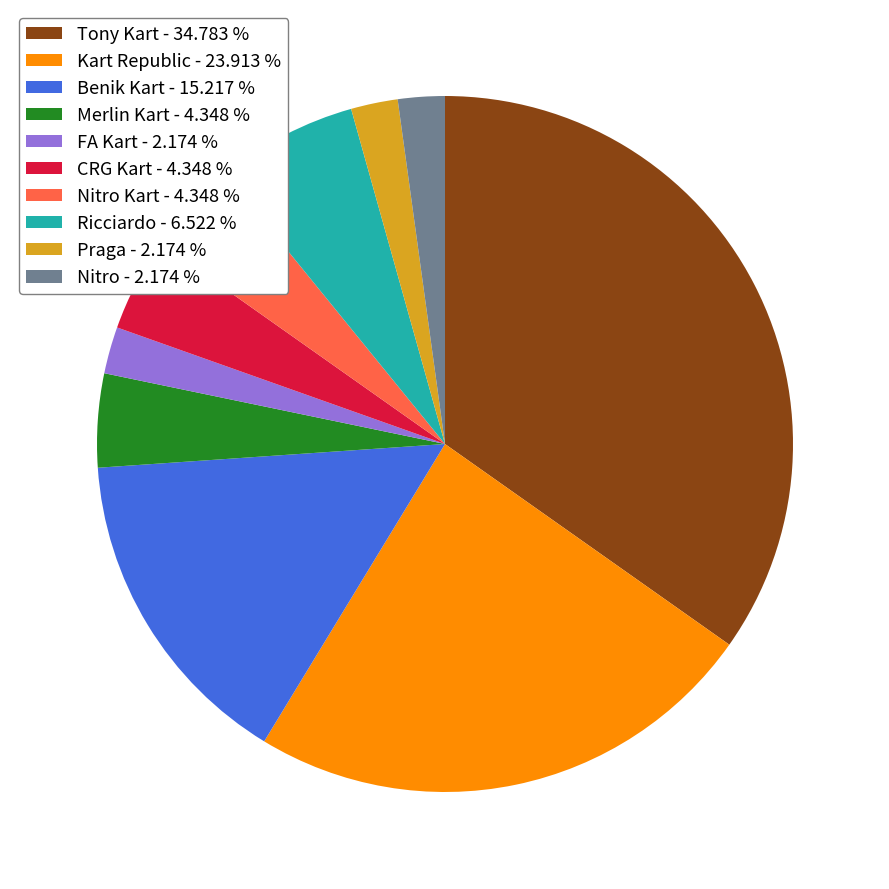

Is FA Kart - 2.174 % the majority of the pie?

No